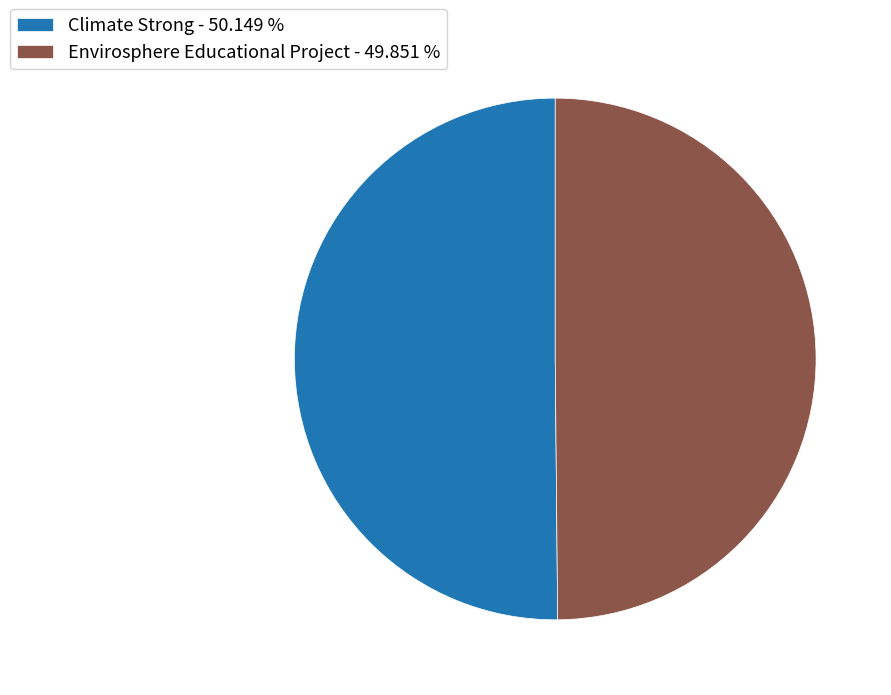

Approximately how many times larger is the value at Climate Strong - 50.149 % compared to Envirosphere Educational Project - 49.851 %?

1.0